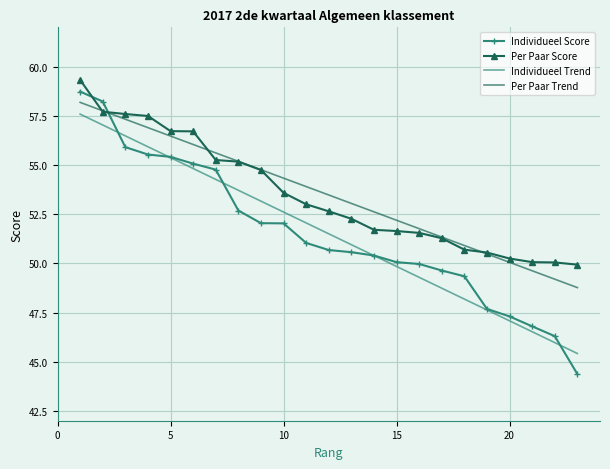

What is the minimum value for Individueel Trend?

45.4